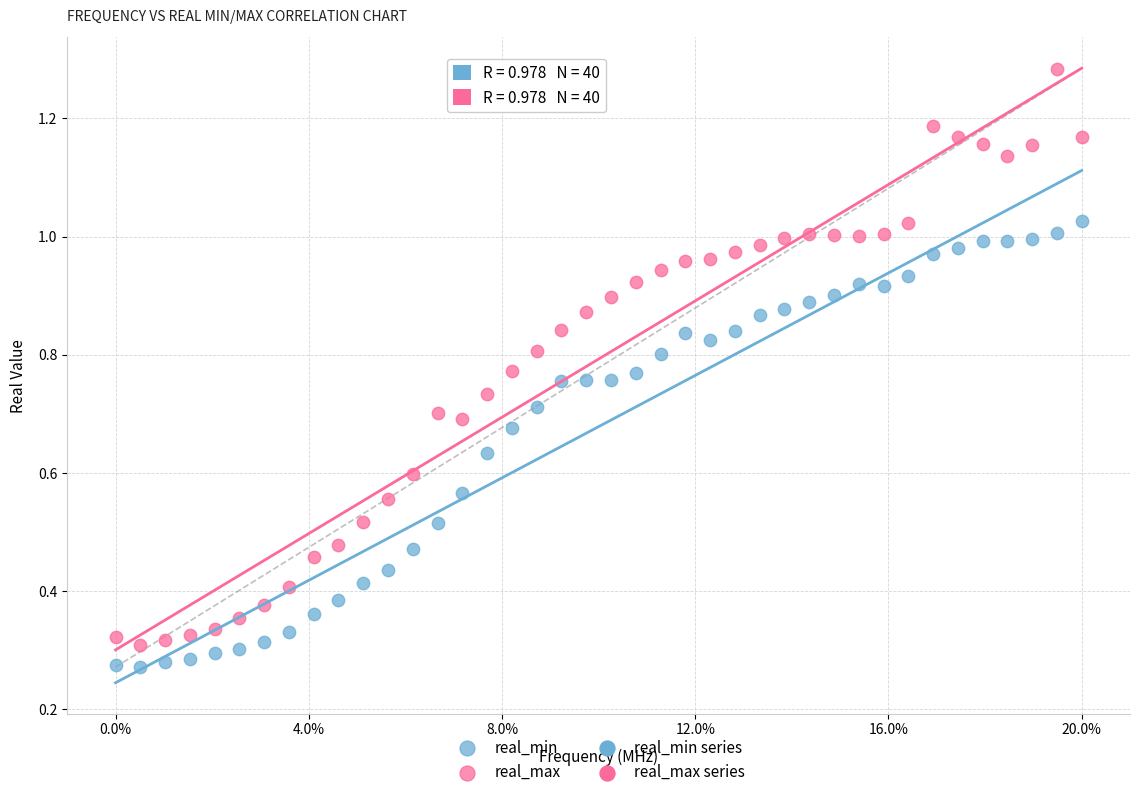

Which series contains the highest Y value?

real_max